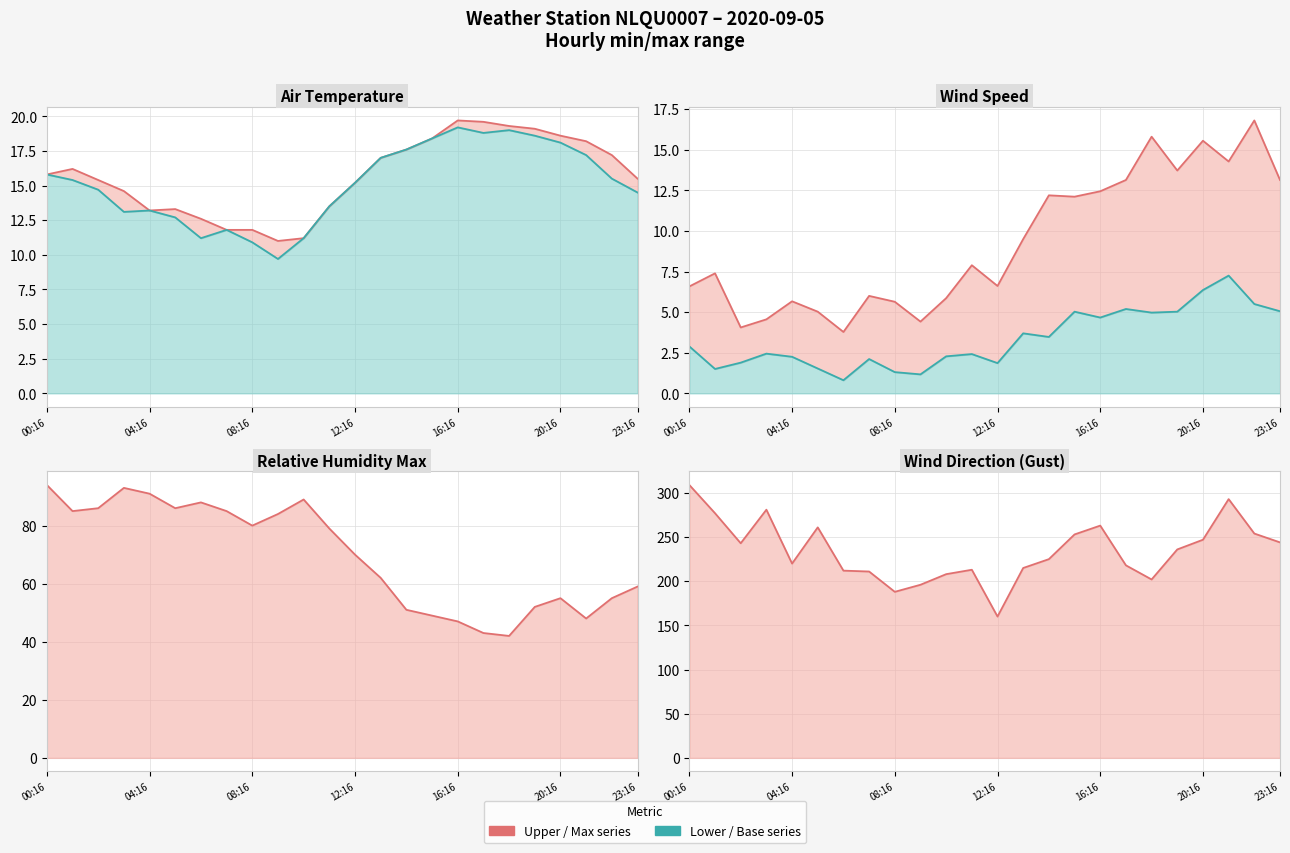

True or false: WIND_SPEED_GUST line and WIND_DIR_GUST line cross at least once.

False